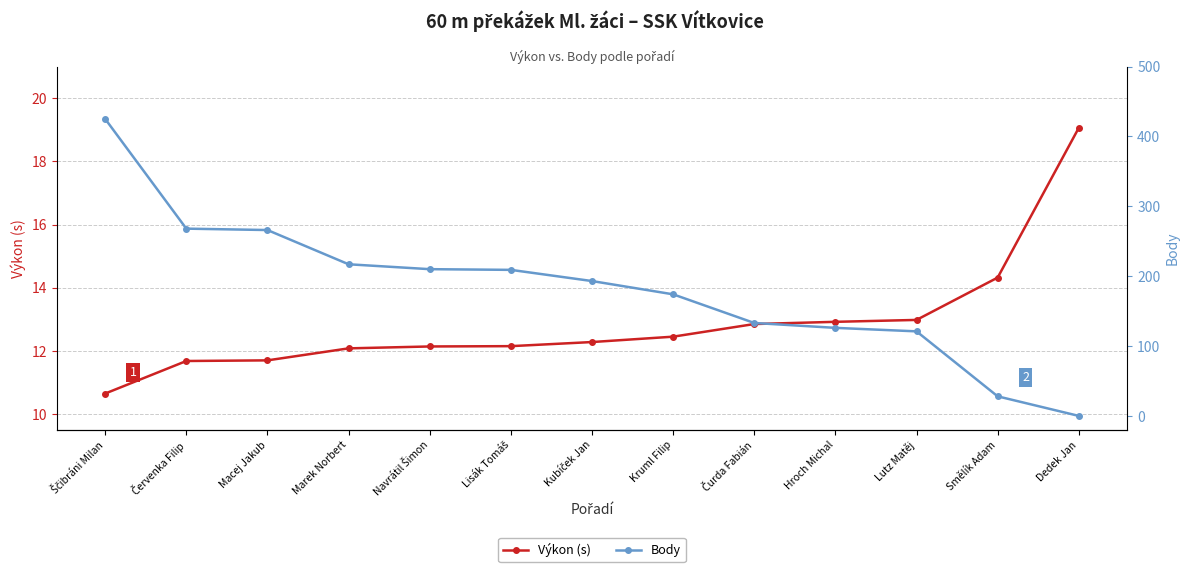

Which series has the largest range (max minus min)?

Body